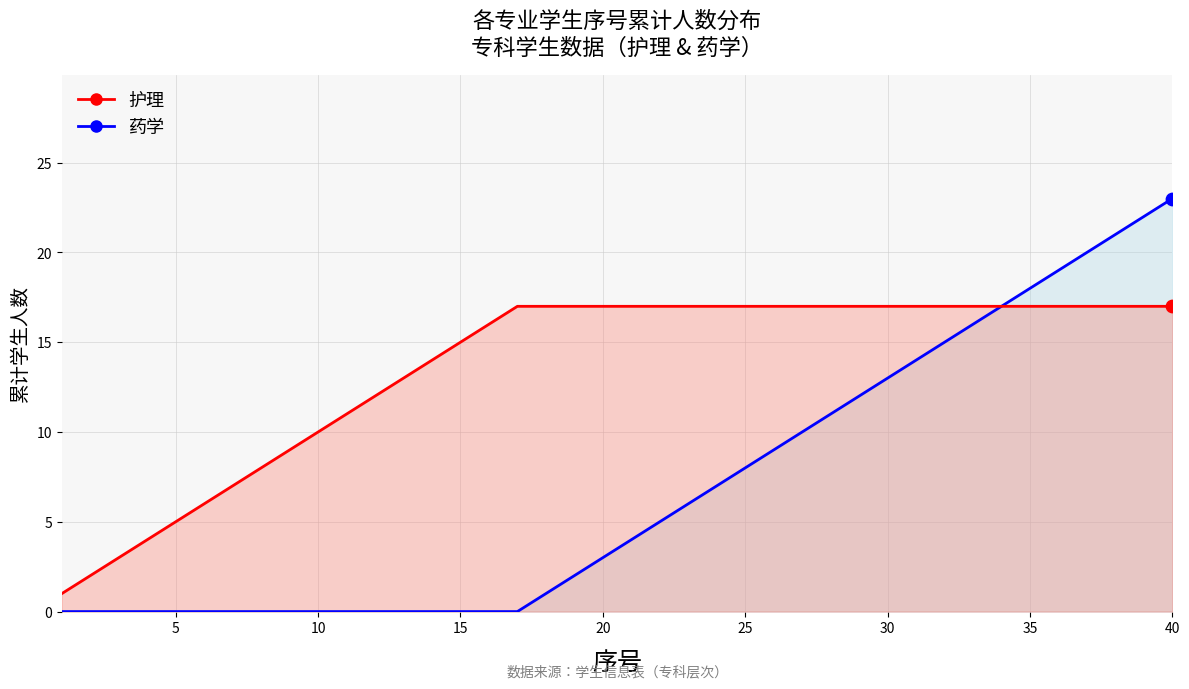

Which series has the largest total across all categories?

护理_line